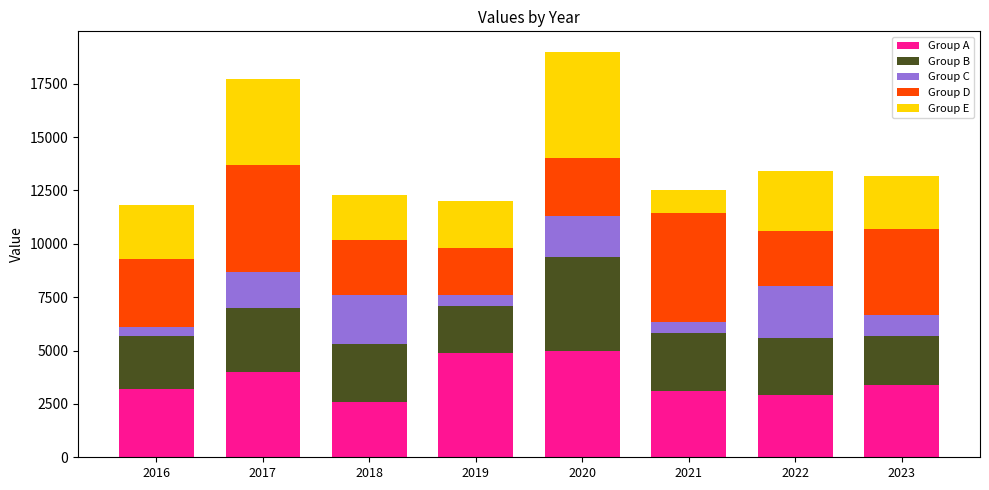

Is it true that Group A equals 3100 at 2021?

True